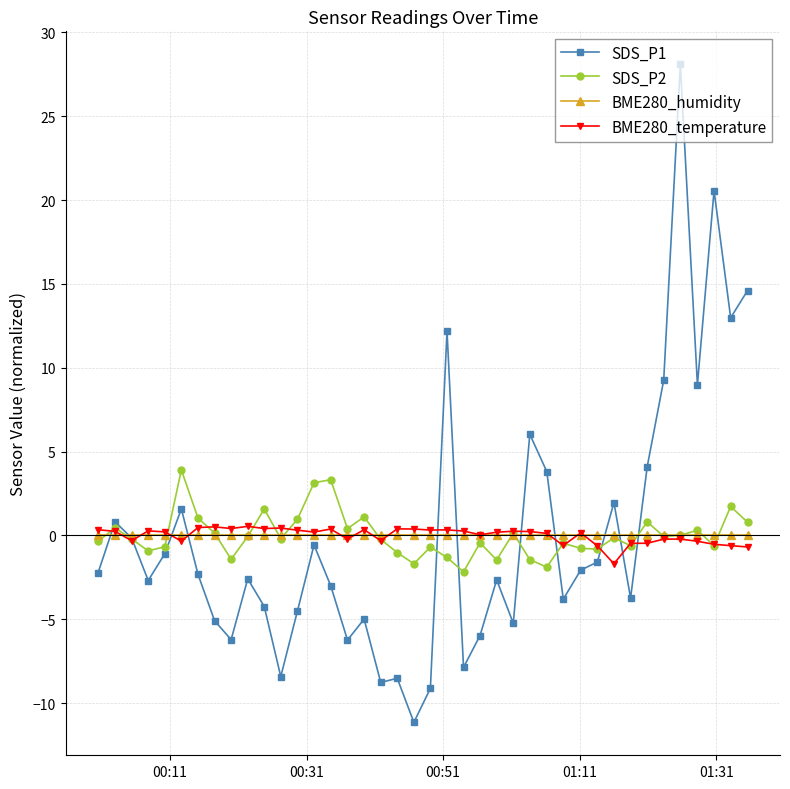

What is the value of the SDS_P1 point at the 35th from the left?

9.3